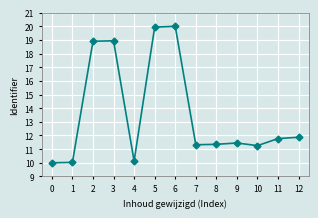

What is the value of the 4th point from the left?

18.9